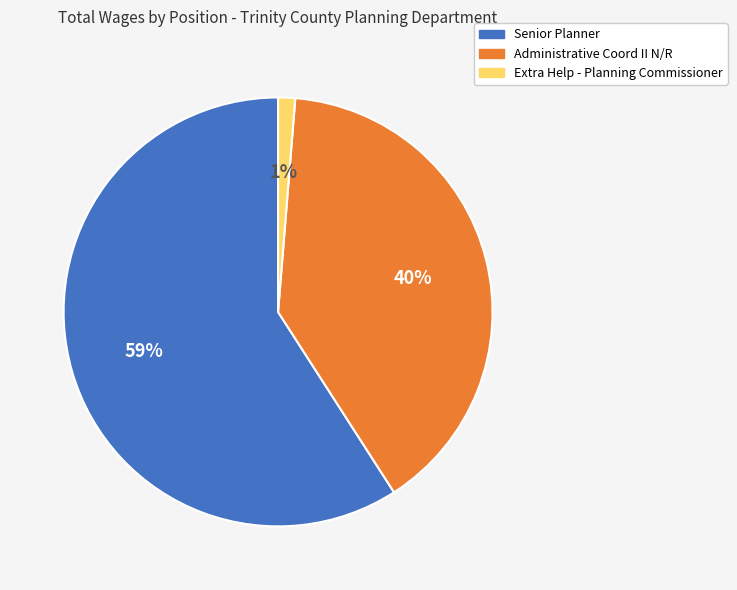

To the nearest percent, what is the combined percentage of Extra Help - Planning Commissioner and Administrative Coord II N/R?

41%